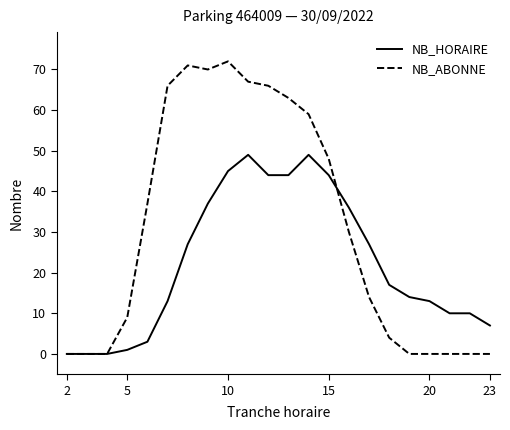

Which series has the widest spread of values?

NB_ABONNE